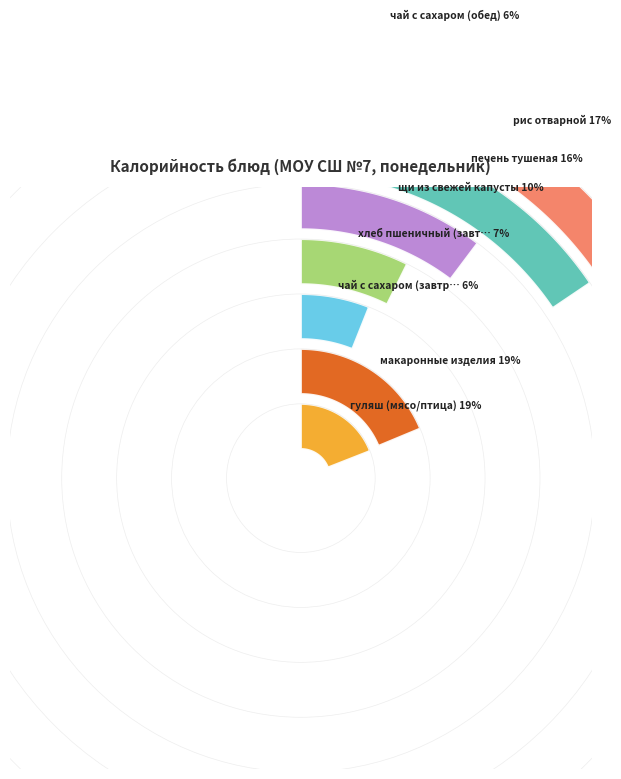

What is the change in value from хлеб пшеничный (завтрак) to печень тушеная?

+79.0